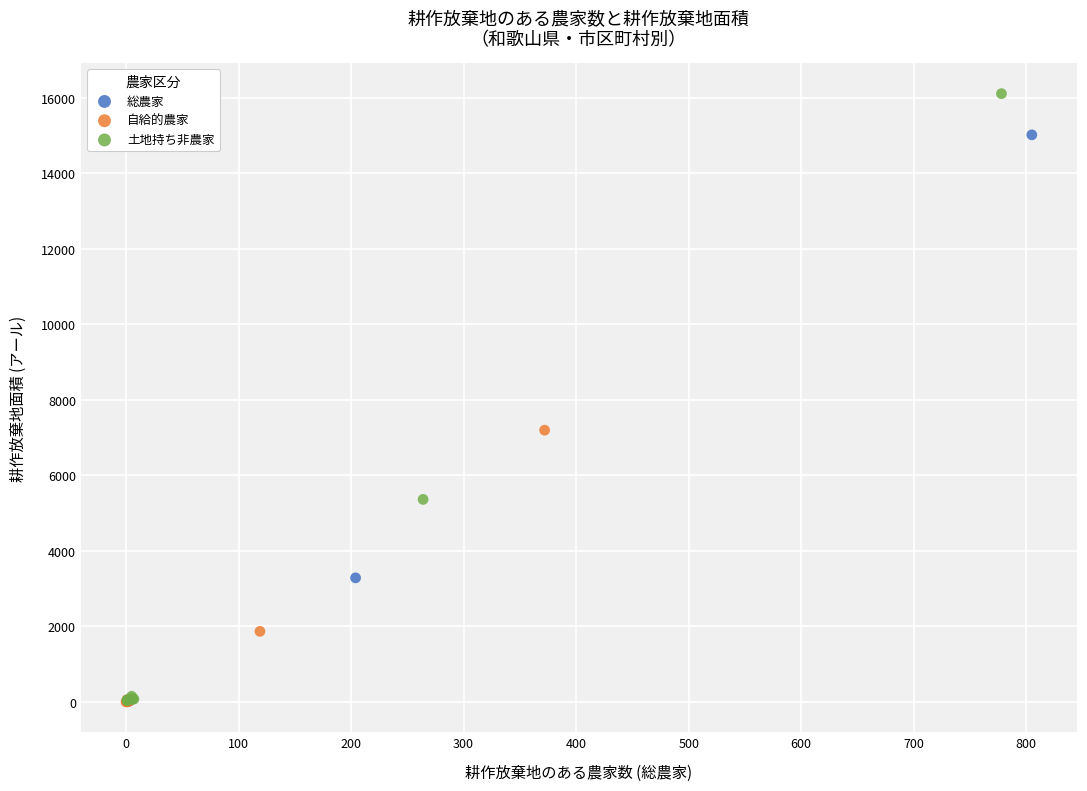

Which series has the largest Y range (max minus min)?

土地持ち非農家